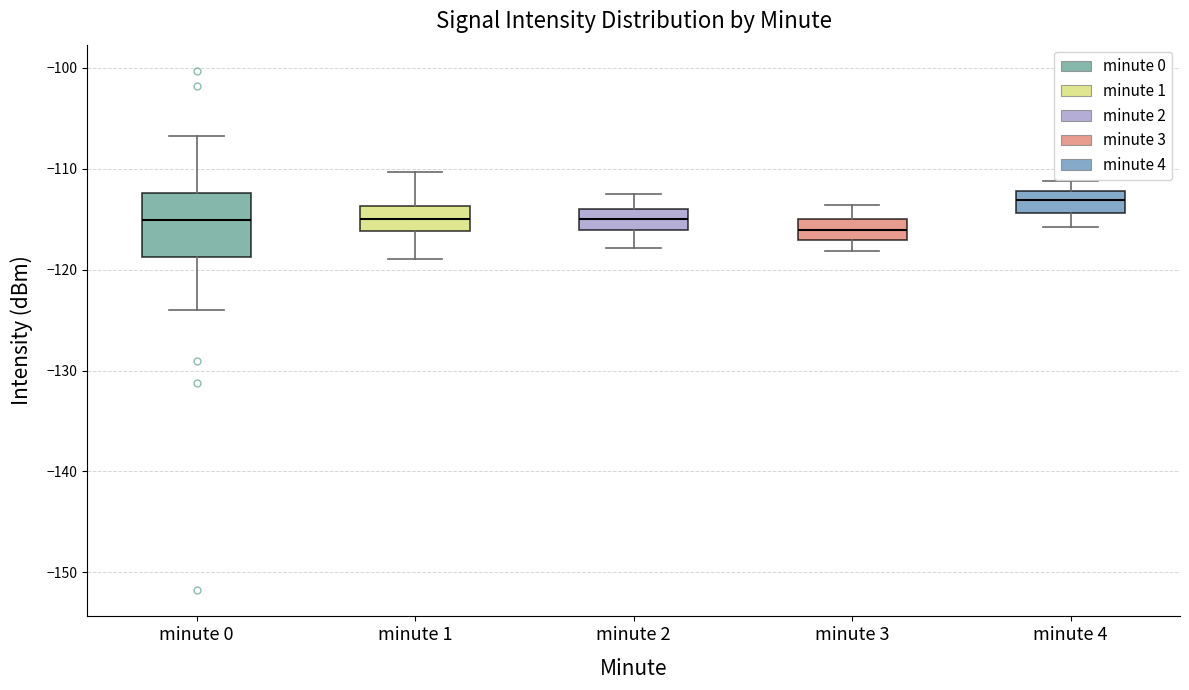

Reading left to right, read every box against the y-axis: the position of its median line, the range the box covers, and the ends of its whiskers. The values are not printed on the chart, so give them approximately, as read against the axis.

minute 0: median -115, box -119 to -112, whiskers -124 to -107
minute 1: median -115, box -116 to -114, whiskers -119 to -110
minute 2: median -115, box -116 to -114, whiskers -118 to -112
minute 3: median -116, box -117 to -115, whiskers -118 to -114
minute 4: median -113, box -114 to -112, whiskers -116 to -111